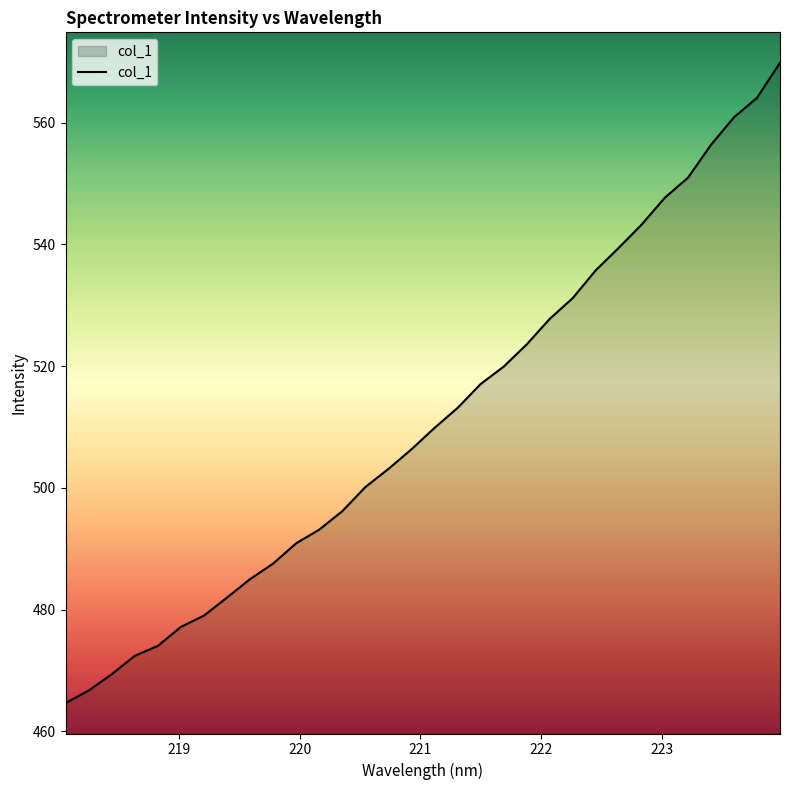

What is the smallest value displayed?

464.7